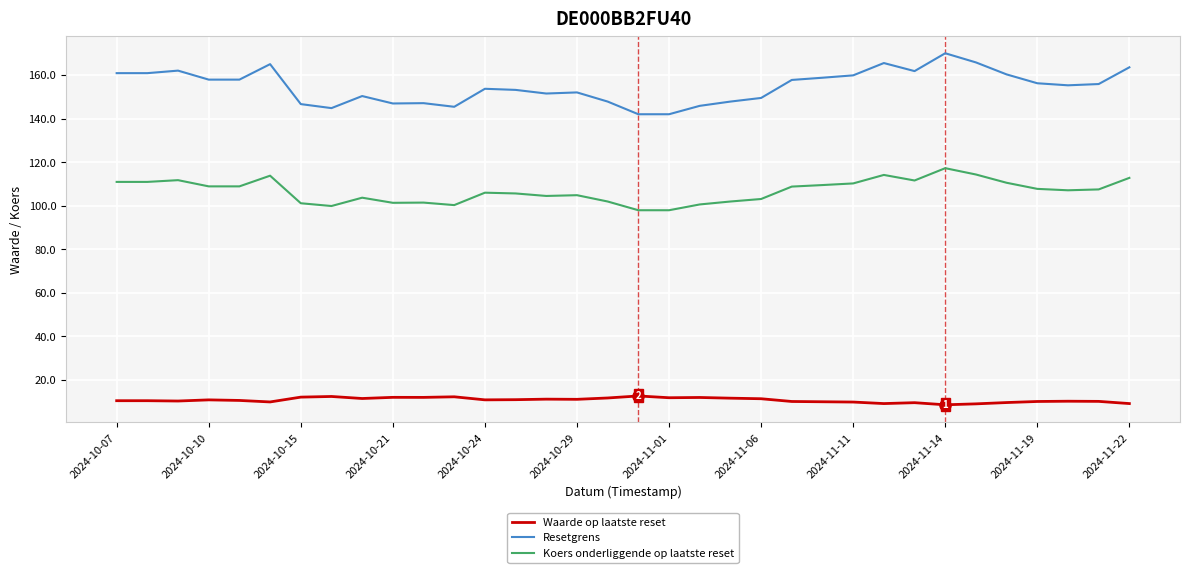

Which series has the largest range (max minus min)?

Resetgrens